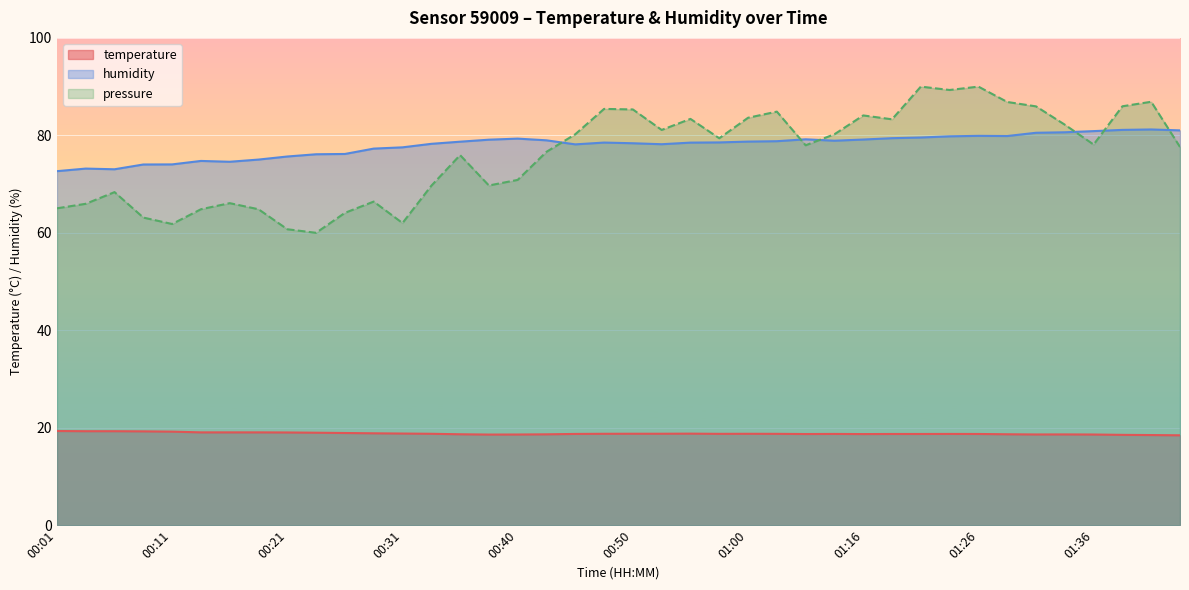

How many interior local valleys does the temperature series have?

5